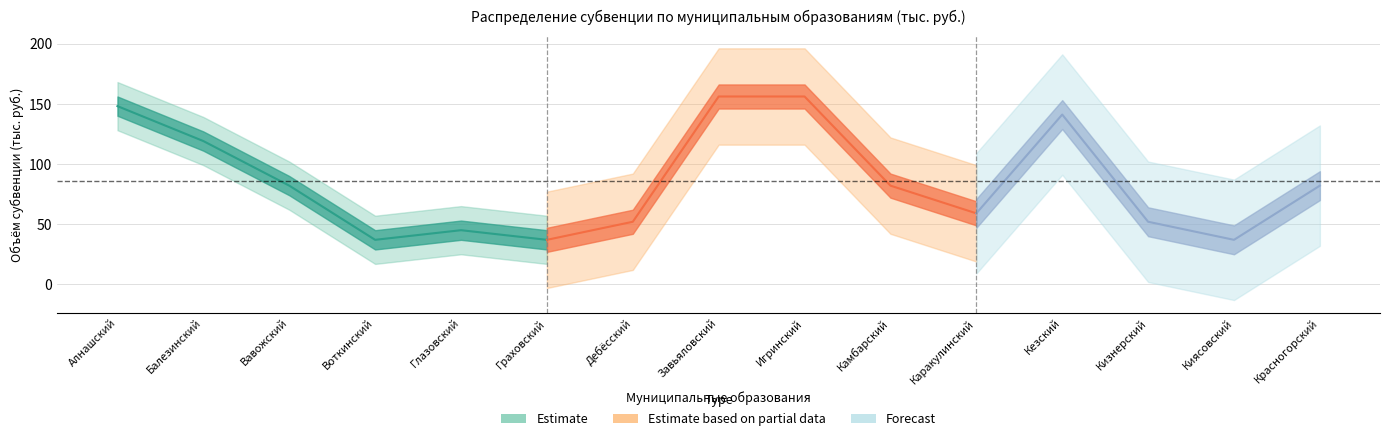

What is the difference between the 2019 год values at Кезский and Дебёсский?

89